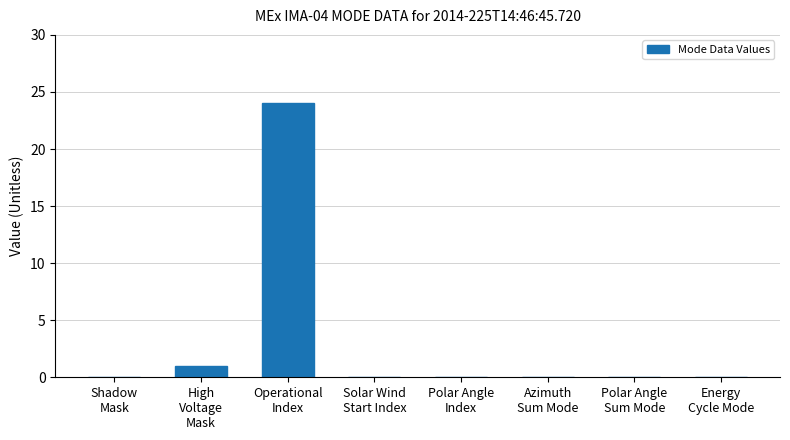

Does the chart contain stacked bars?

No